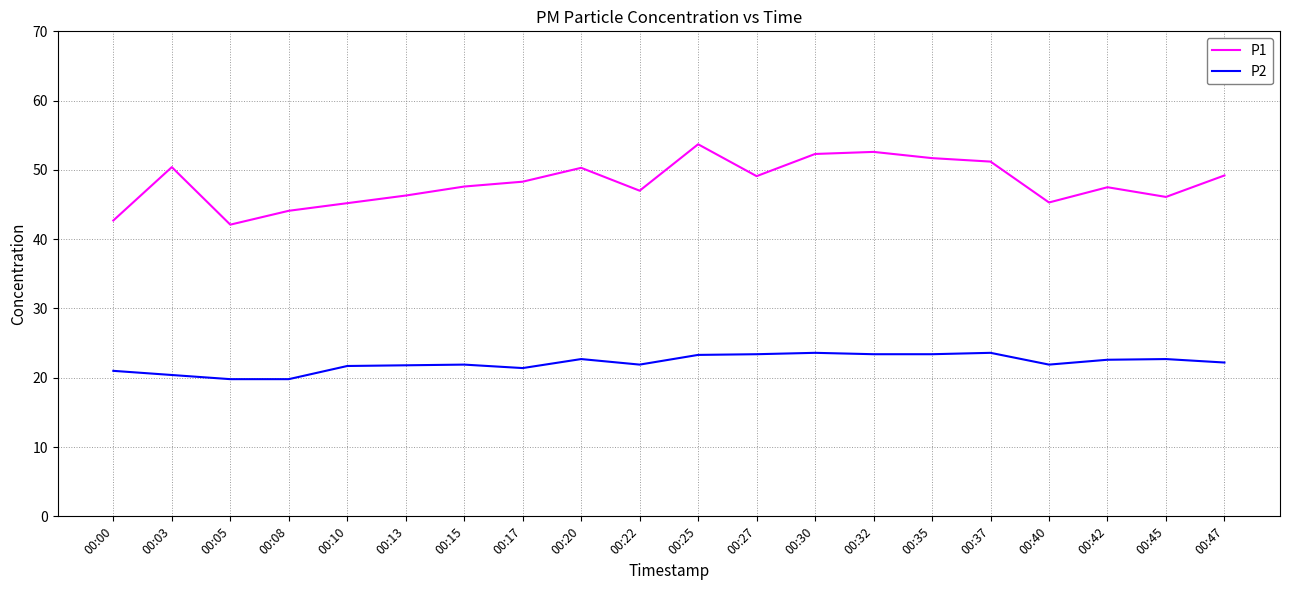

Rank the series by their average value, from highest to lowest.

P1, P2